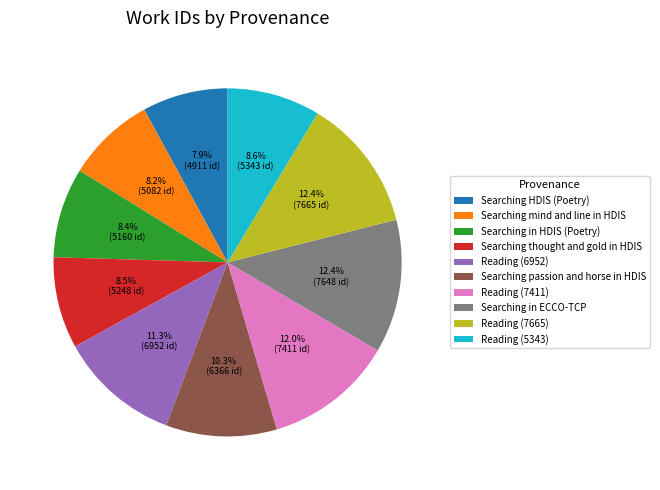

True or false: Searching passion and horse in HDIS accounts for 19% of the total.

False